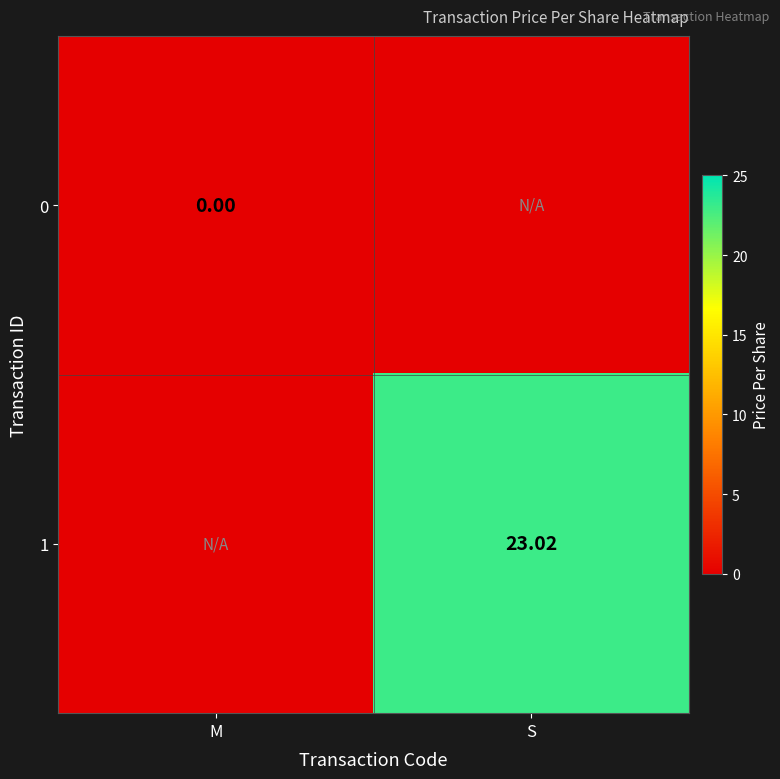

What is the total value across all series at S?

23.0